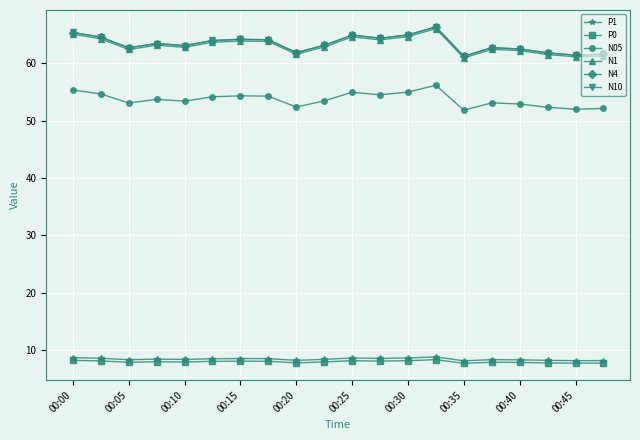

What is the lowest value of the P0 series?

7.7